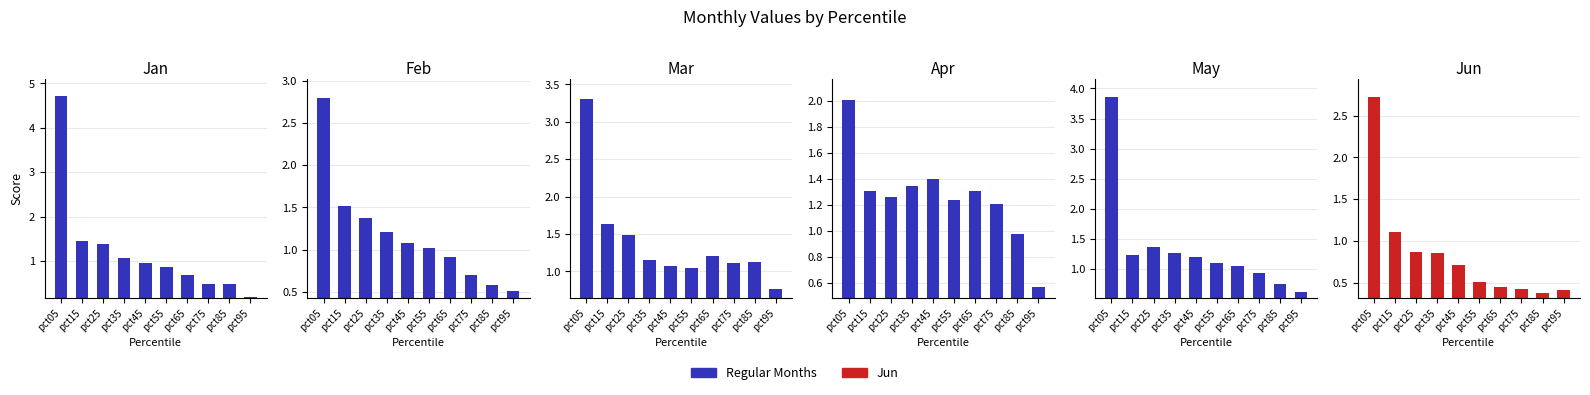

Which label corresponds to the largest value in the chart?

pct05